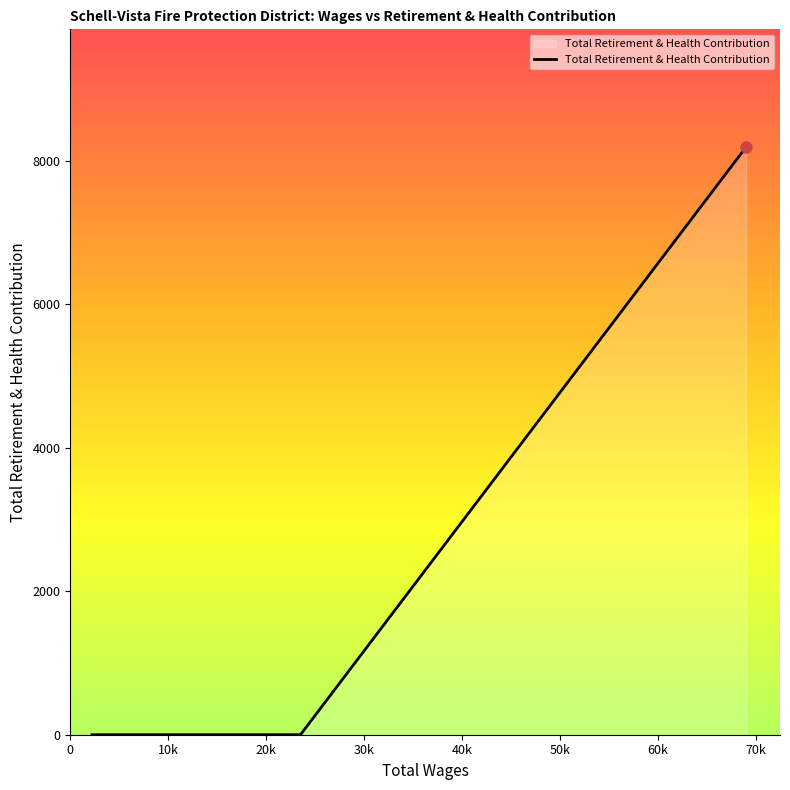

What is the difference between the maximum and minimum values?

8193